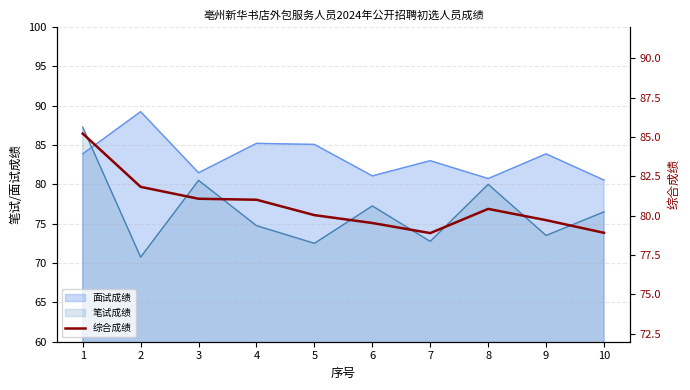

Which has a higher value, 5 or 9?

5